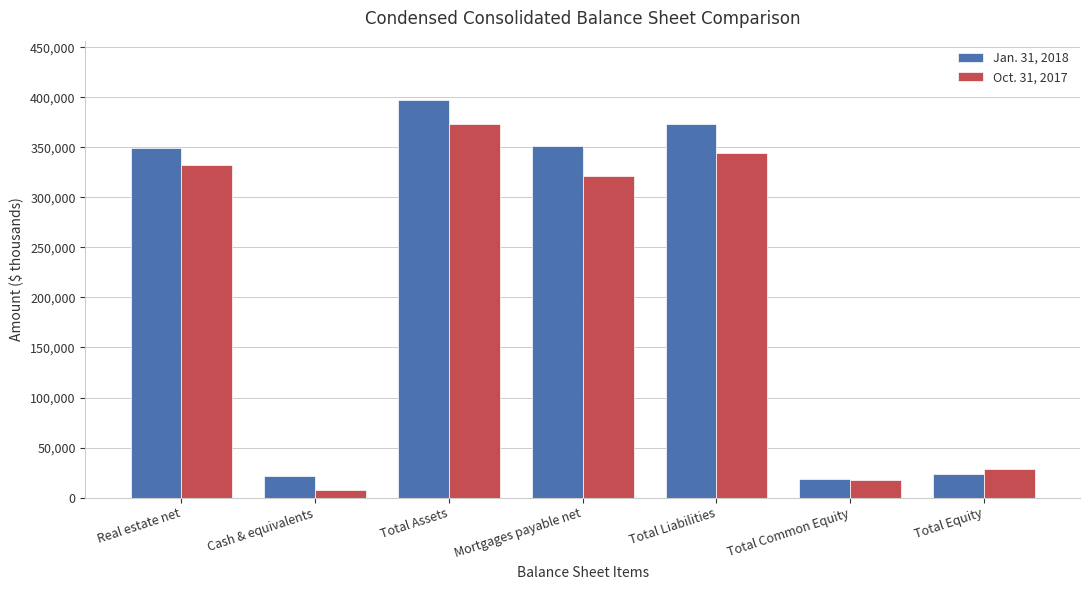

Which series has the largest total across all categories?

Jan. 31, 2018